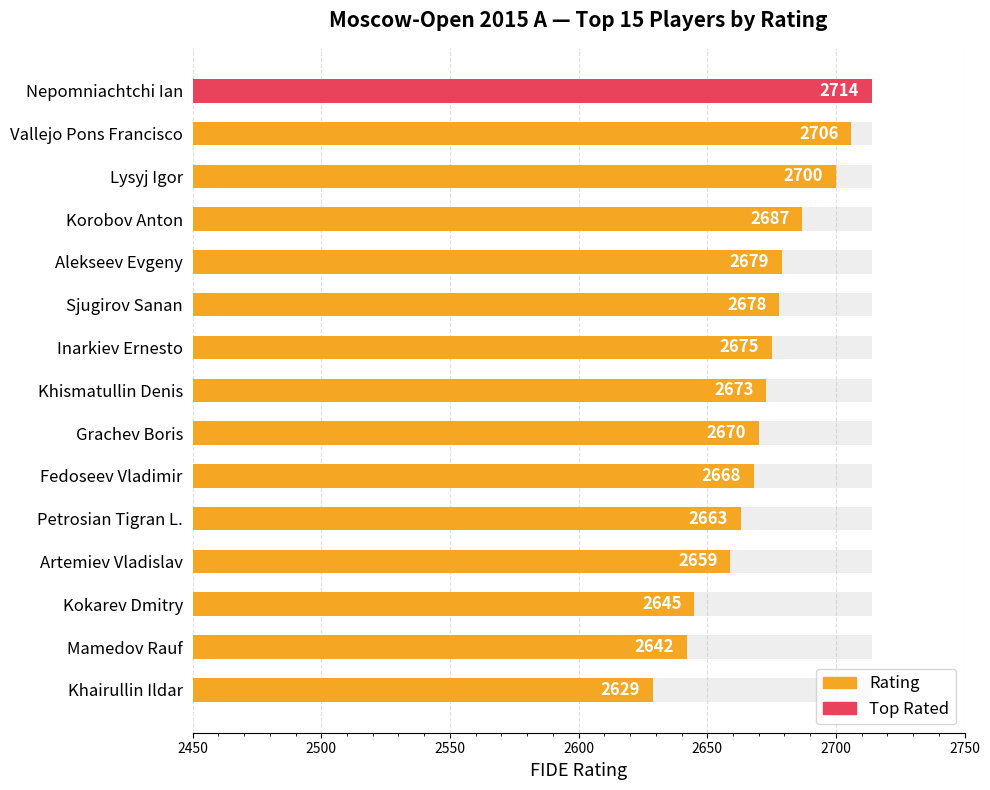

Reading left to right, what are all the values shown in this chart?

2714	2706	2700	2687	2679	2678	2675	2673	2670	2668	2663	2659	2645	2642	2629